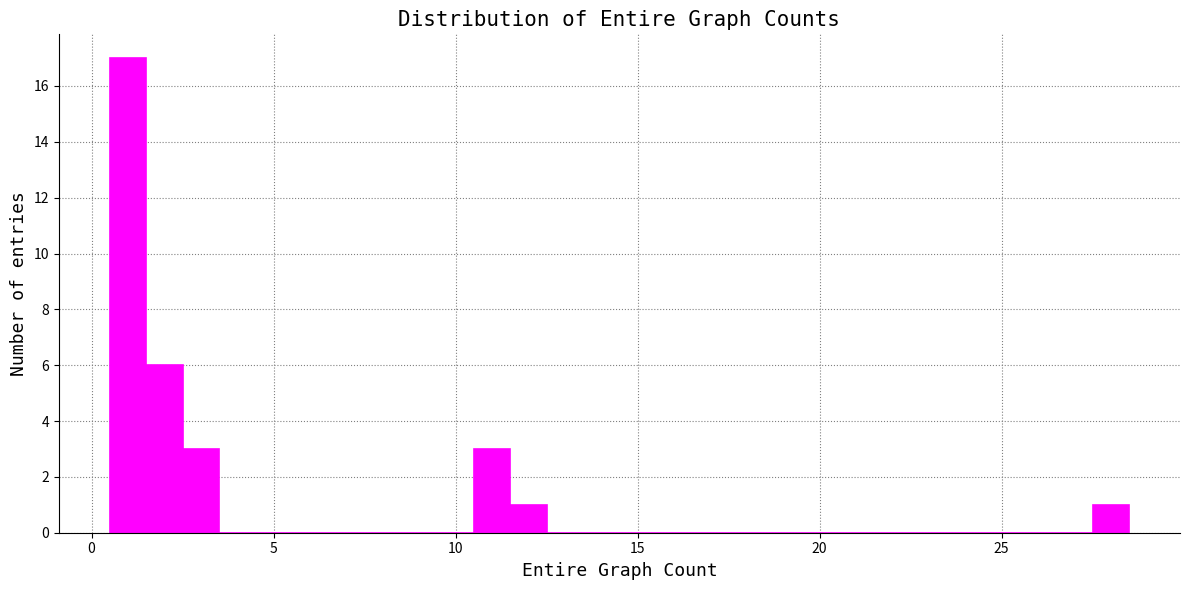

Read against the x-axis, roughly where is the centre of the tallest bar?

1.0